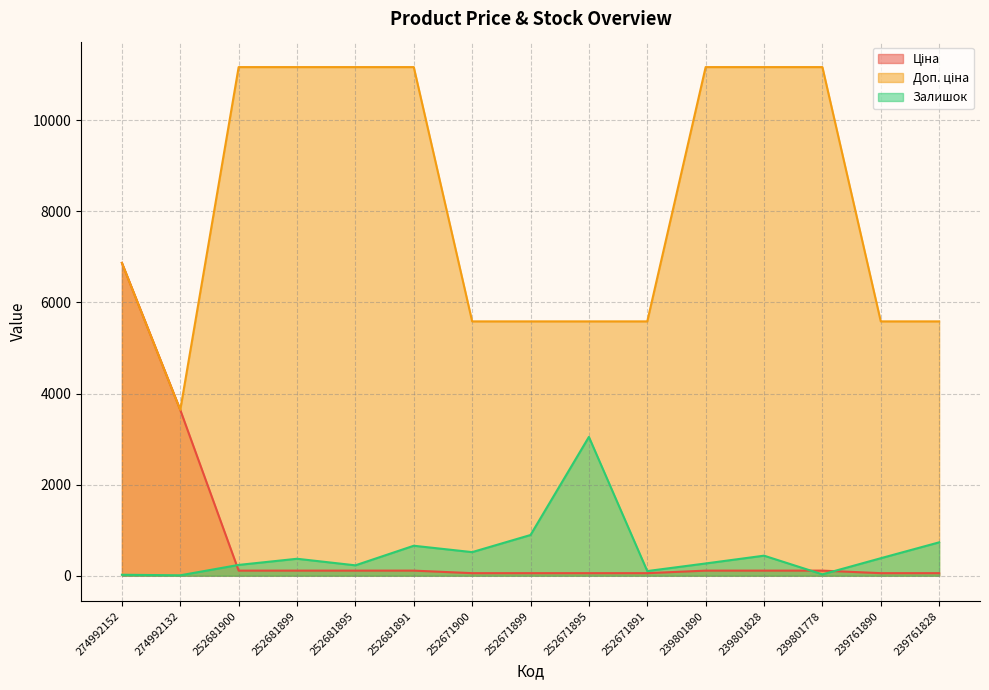

How many Доп. ціна values are between 5585 and 11169?

14